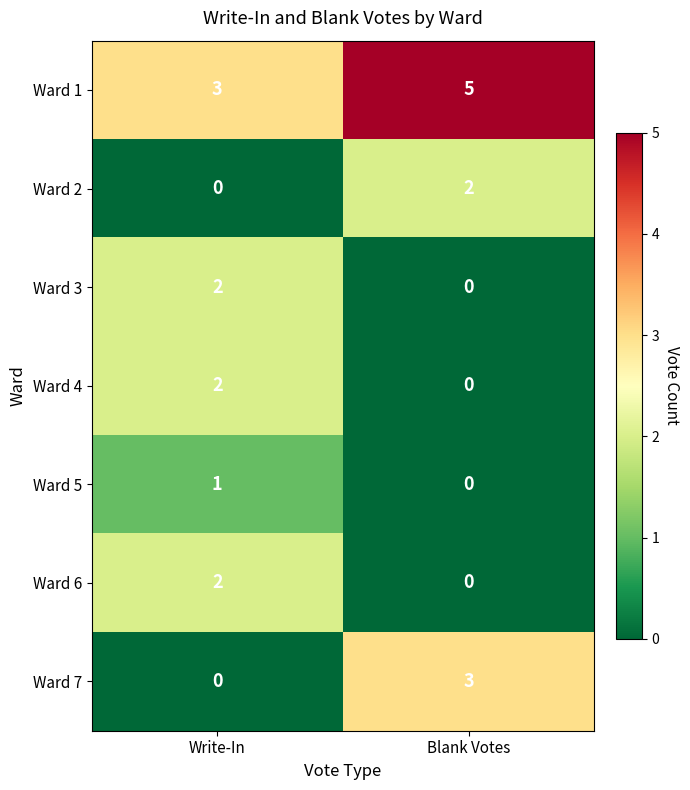

How many categories are shown in the chart?

2